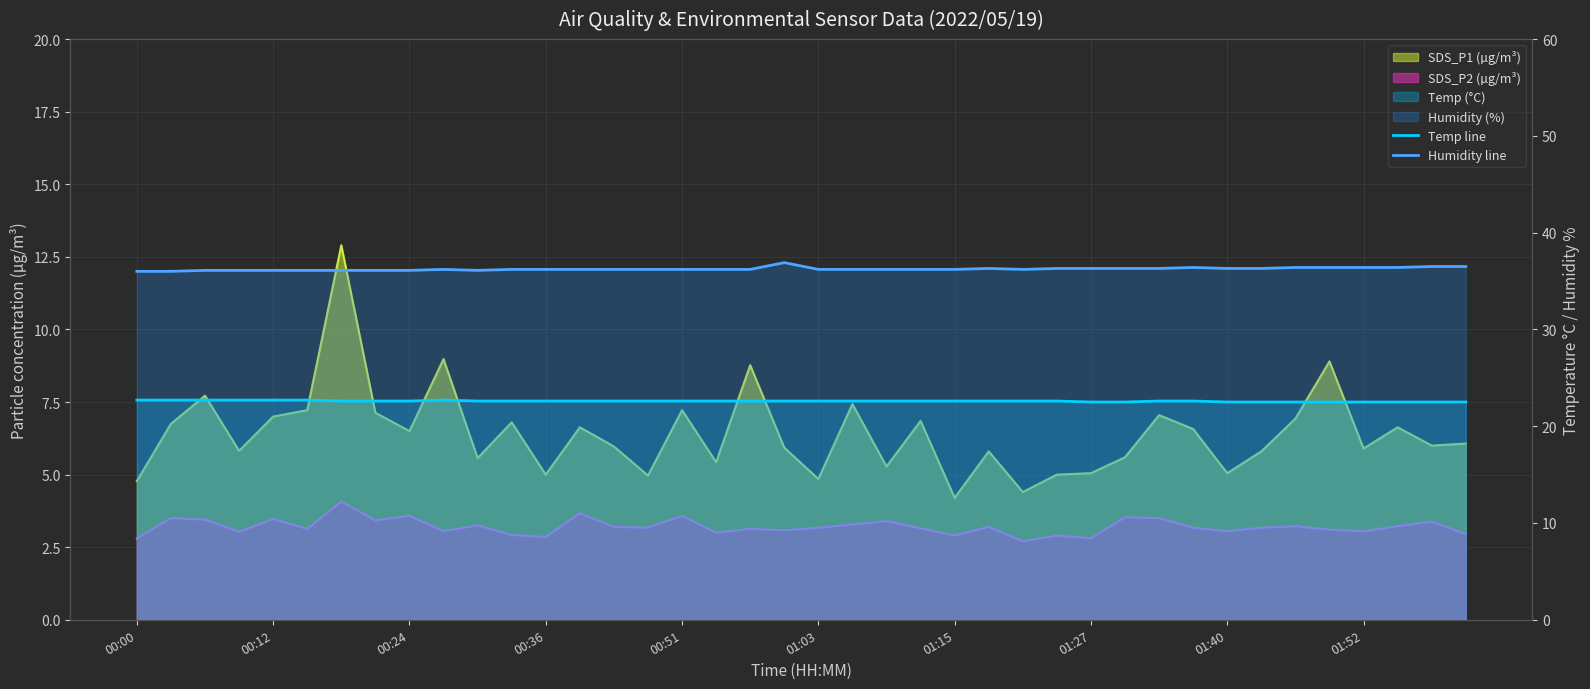

What is the spread (max minus min) of values at 26?

13.6